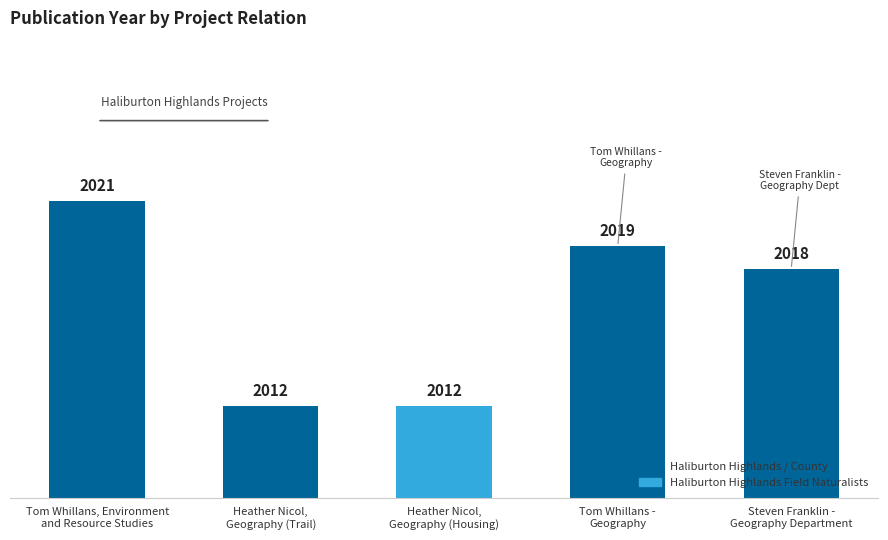

What is the label of the 5th bar from the right?

Tom Whillans, Environment
and Resource Studies